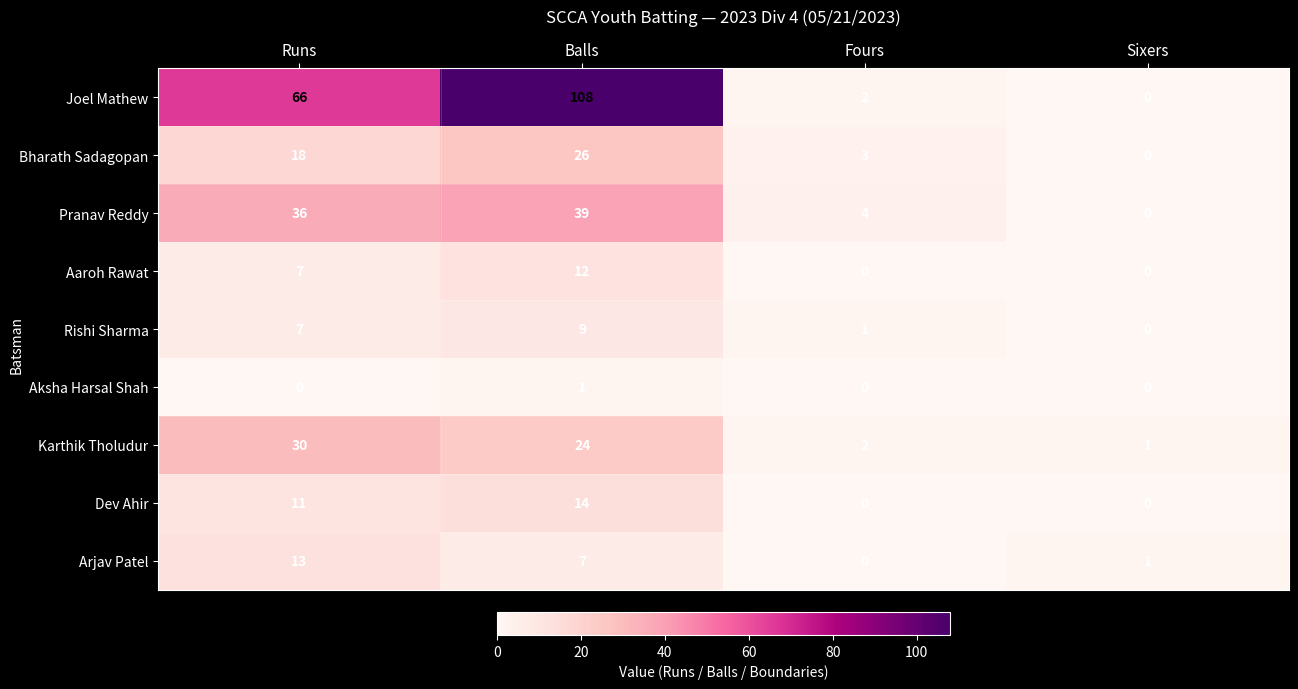

What value does the Aaroh Rawat series have at Runs, to the nearest 10?

10